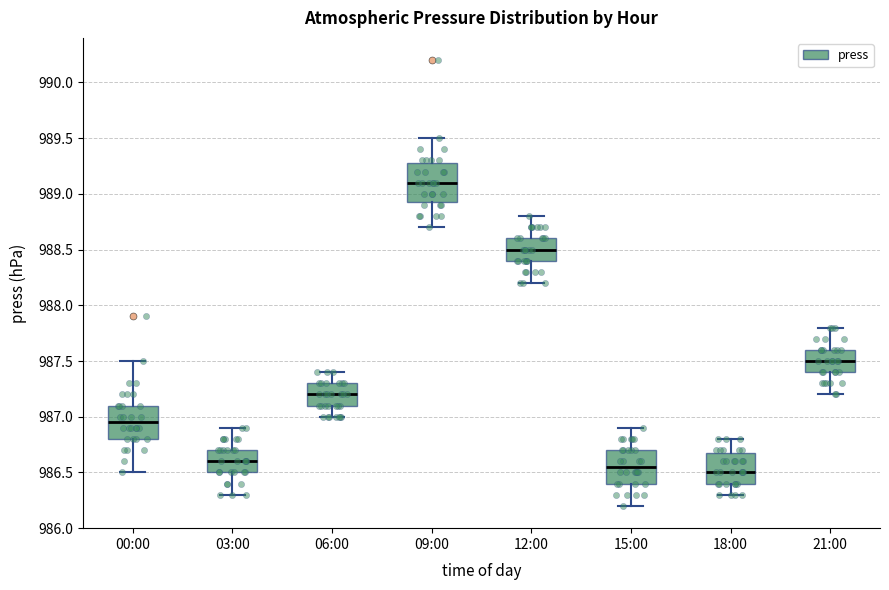

Where does the lower whisker of the box for 21:00 end on the y-axis? The values are not printed on the chart, so give them approximately, as read against the axis.

987.20